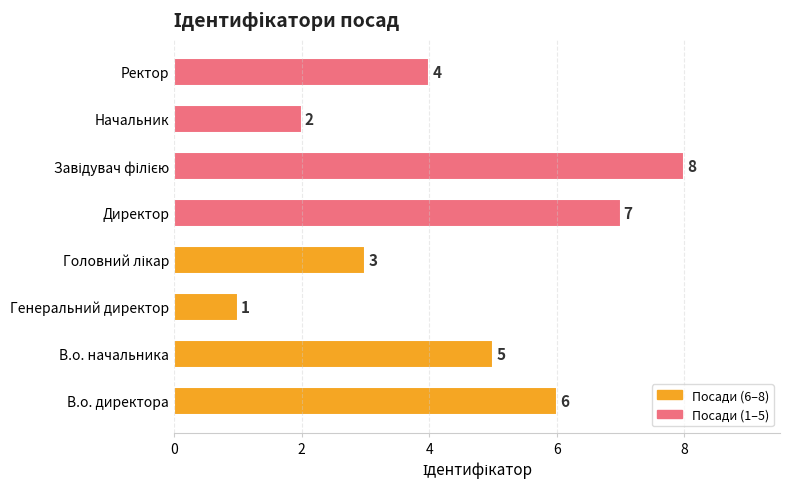

How many distinct data groups are displayed?

1